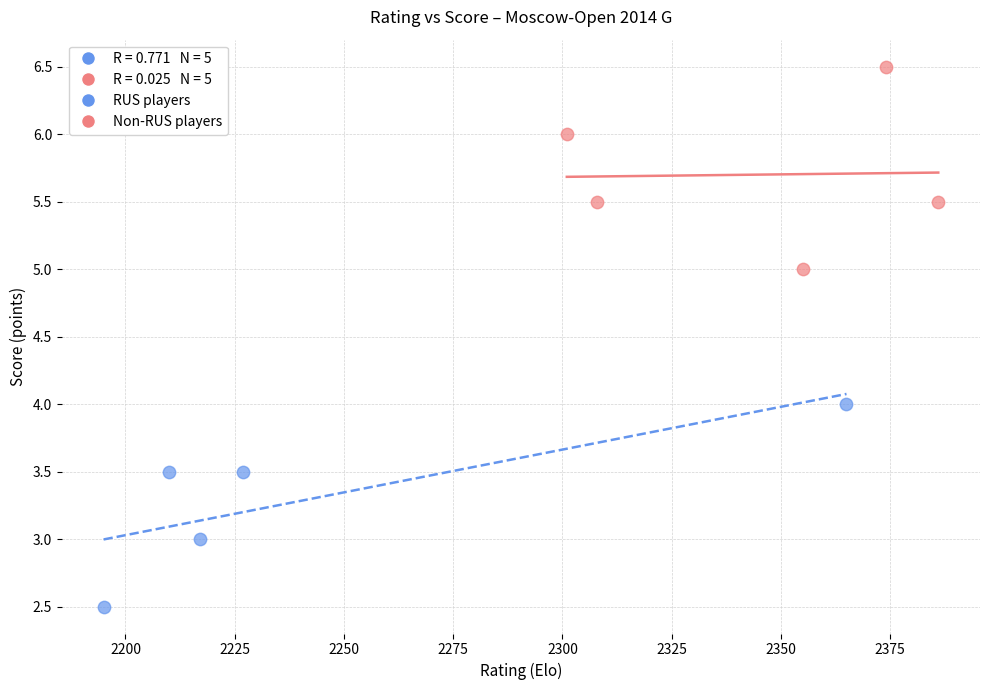

Which series contains the lowest Y value?

RUS players